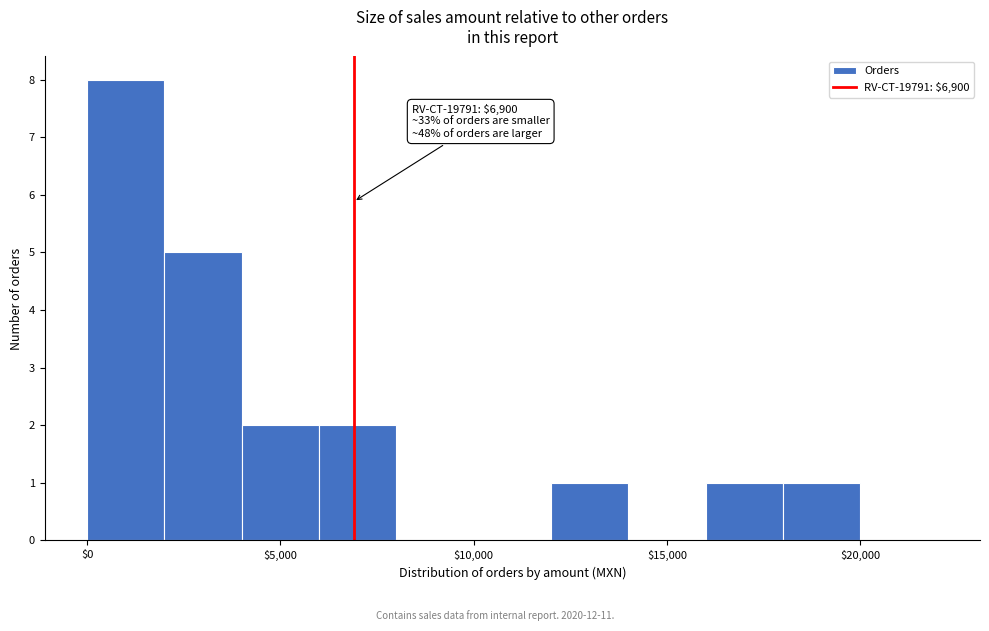

Which range on the x-axis has the tallest bar?

0 to 2000